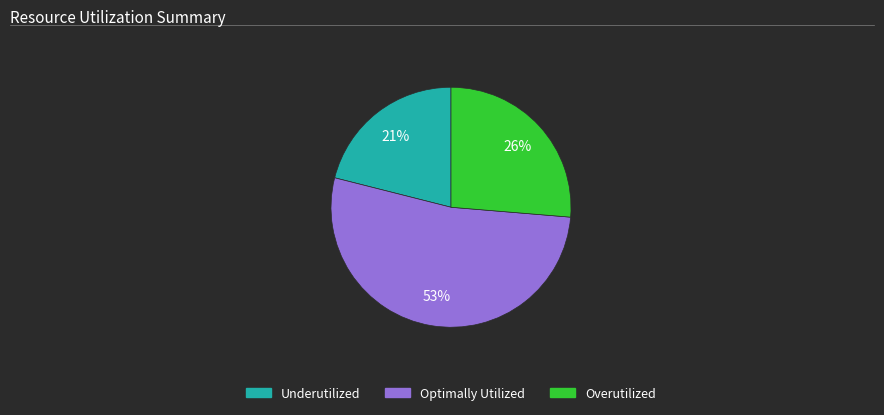

Is there a majority slice in this chart?

Yes